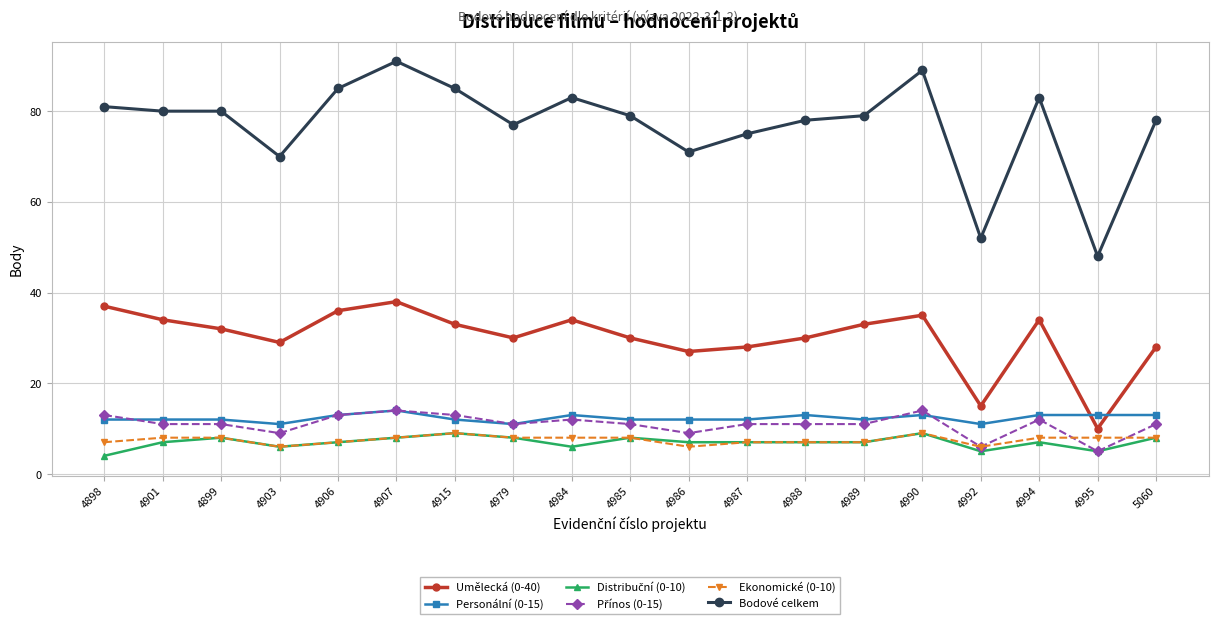

Which category has the highest value in the Bodové celkem series?

4907